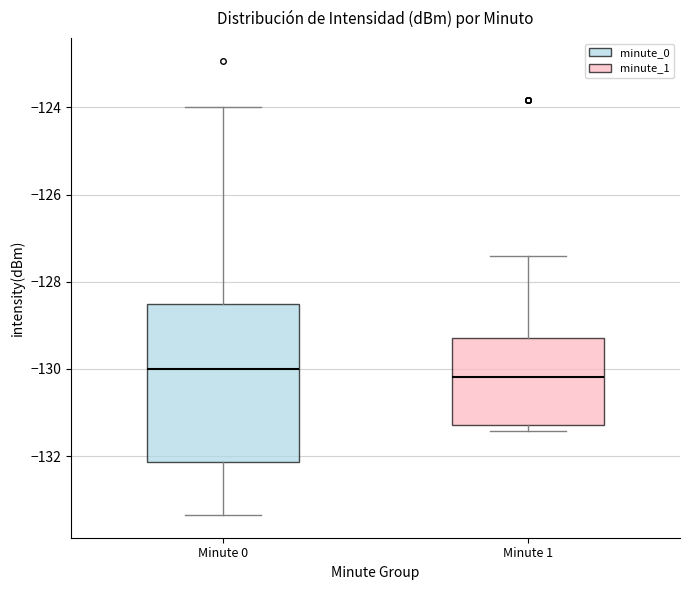

Where does the median line of the box for Minute 0 sit on the y-axis? The values are not printed on the chart, so give them approximately, as read against the axis.

-130.0